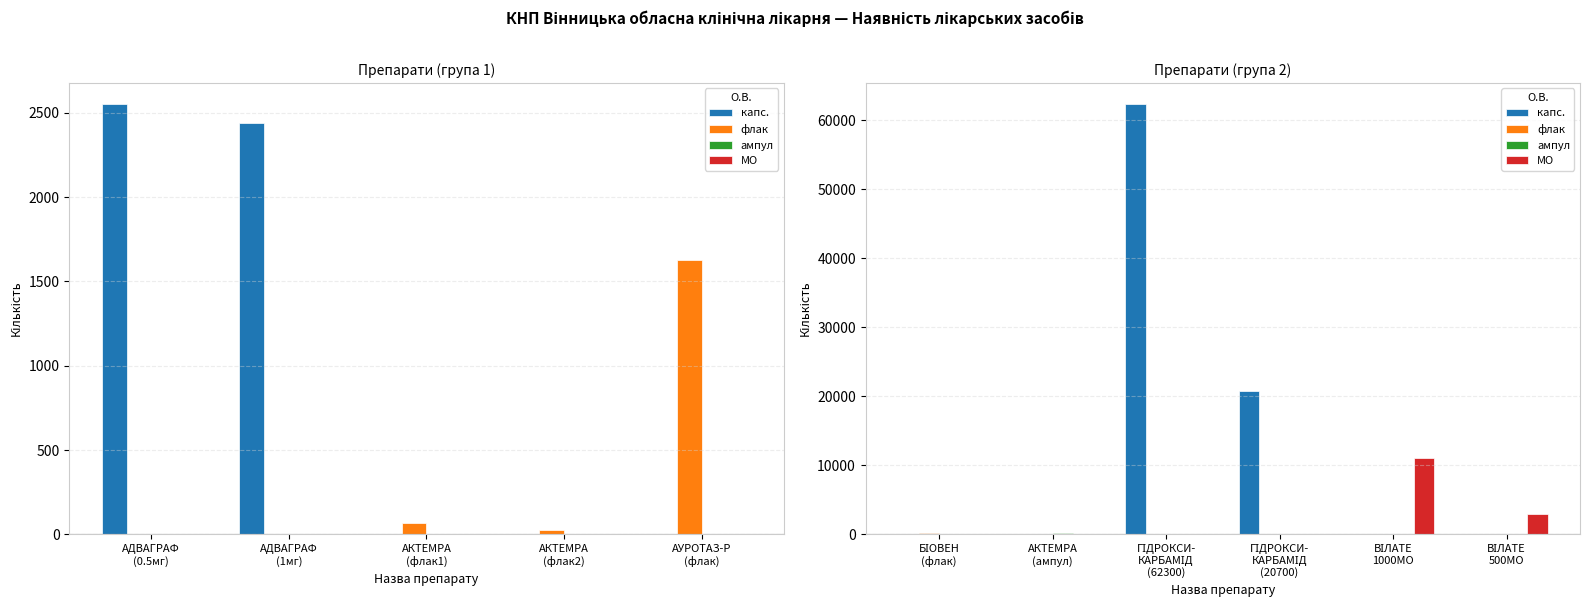

What is the label of the 5th bar from the left?

ВІЛАТЕ 1000МО